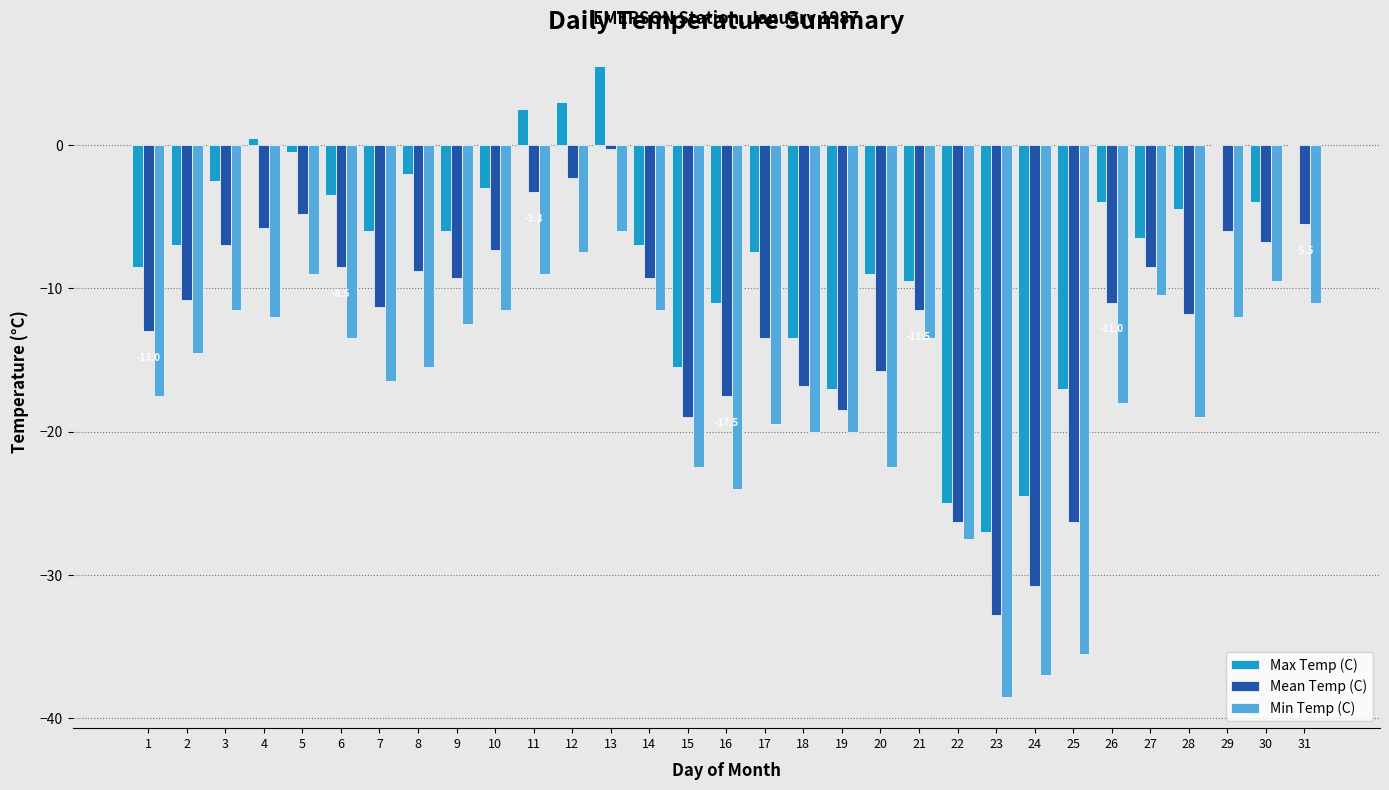

Are the bars grouped side by side (vs. stacked)?

Yes